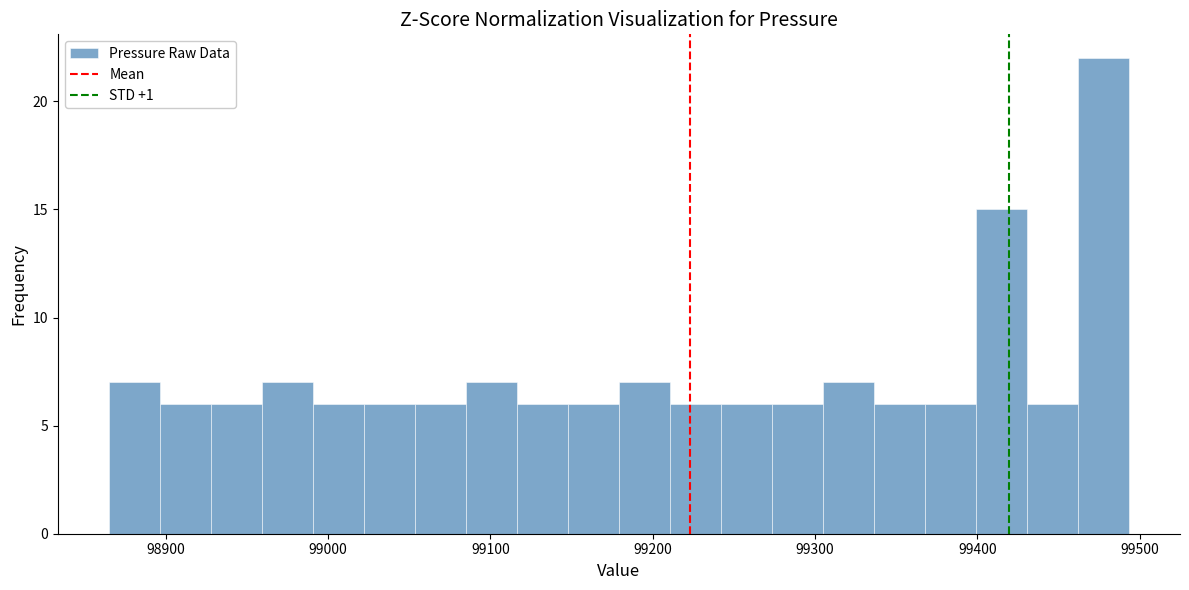

Around what value on the x-axis is the tallest bar? Give the approximate position of its centre, as read against the axis.

99480